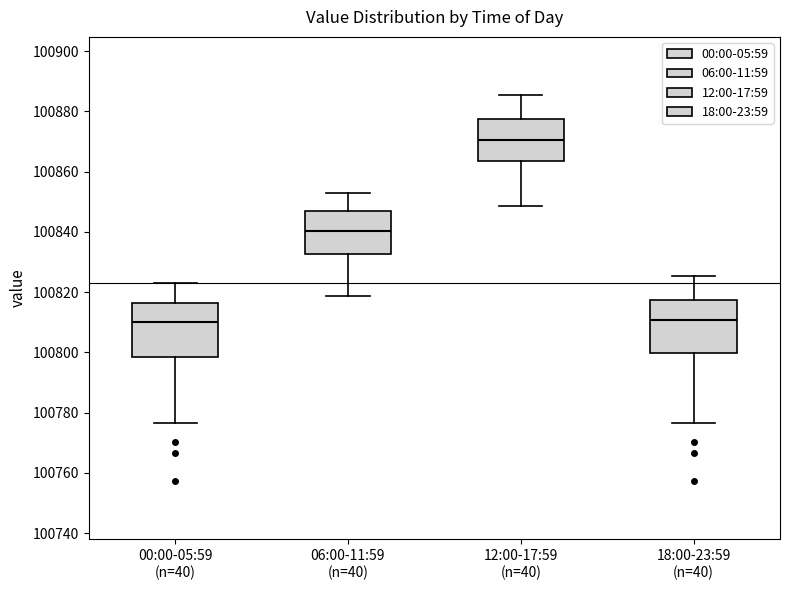

Which box's median line is the highest?

12:00-17:59 (n=40)